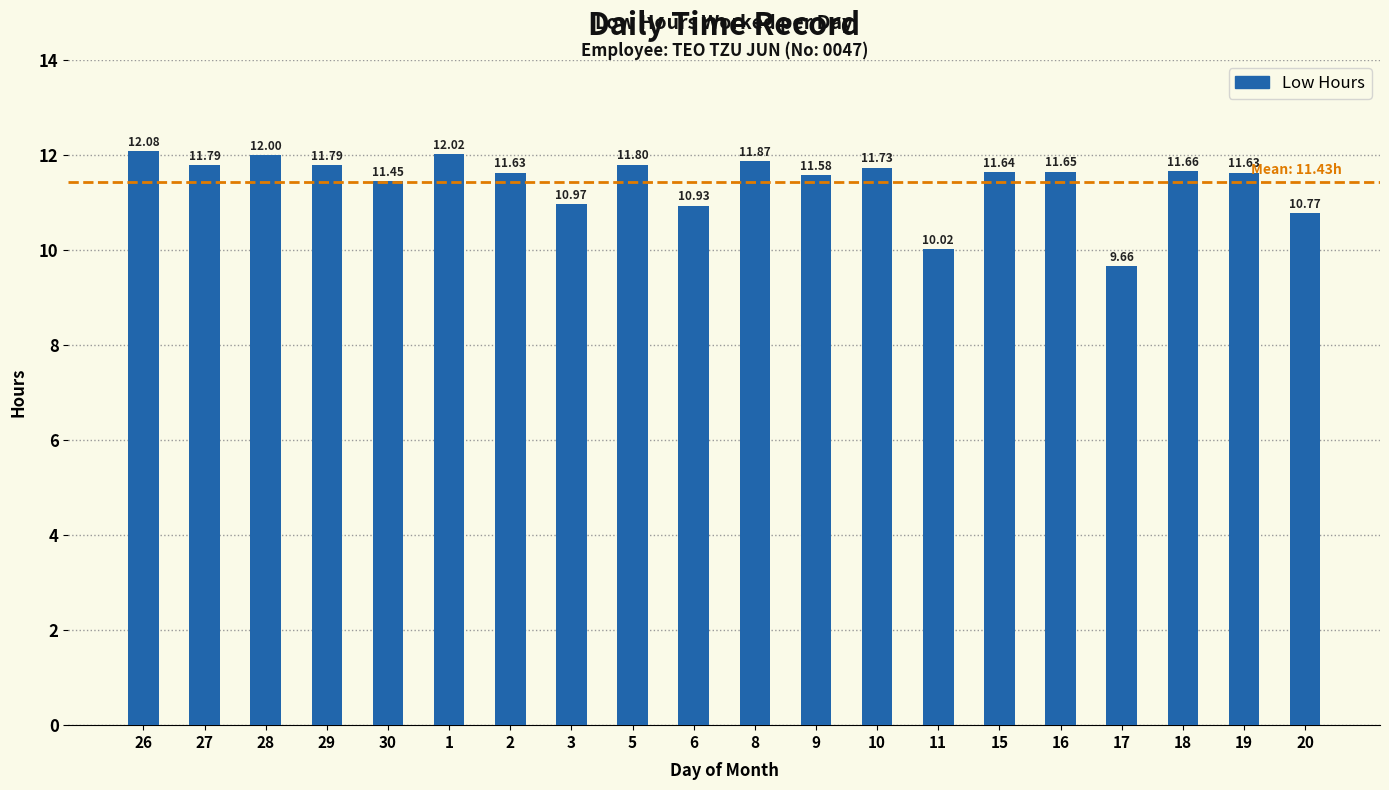

What is the average value?

11.4